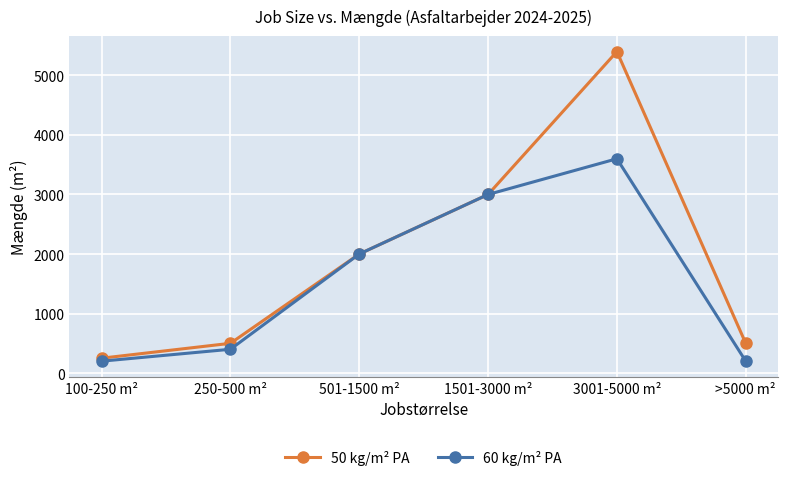

The value of 50 kg/m² PA at >5000 m² is 174. True or false?

False